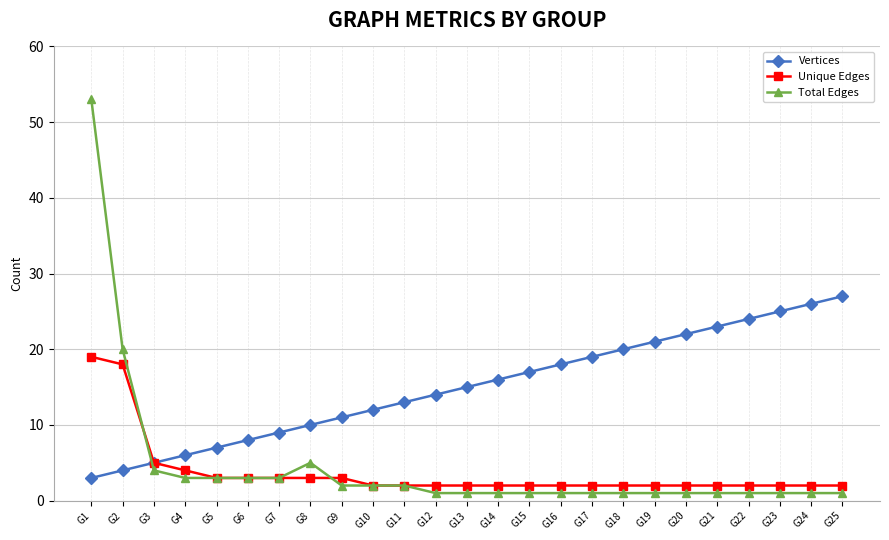

Does the chart display data point markers on the line(s)?

Yes